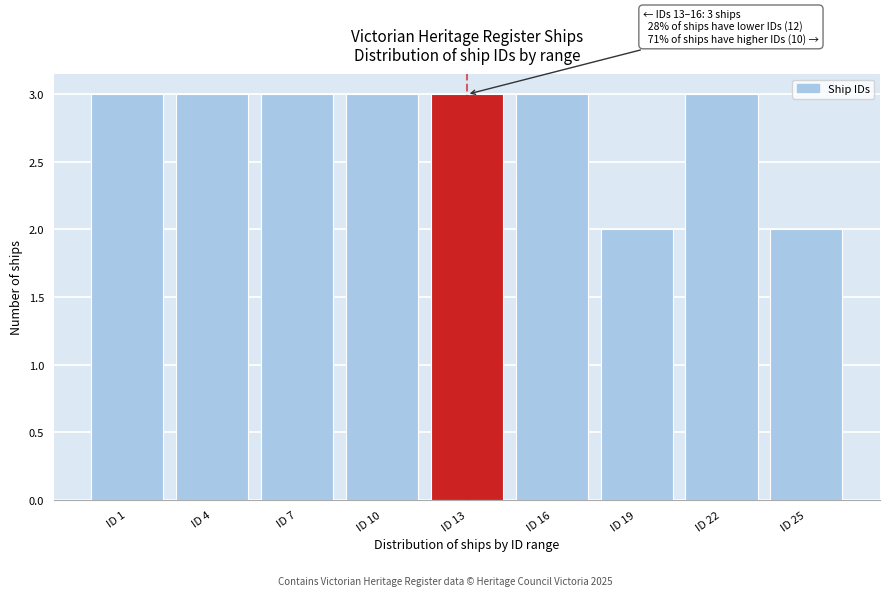

Reading left to right, extract all data points from this chart.

ID 1=3	ID 4=3	ID 7=3	ID 10=3	ID 13=3	ID 16=3	ID 19=2	ID 22=3	ID 25=2